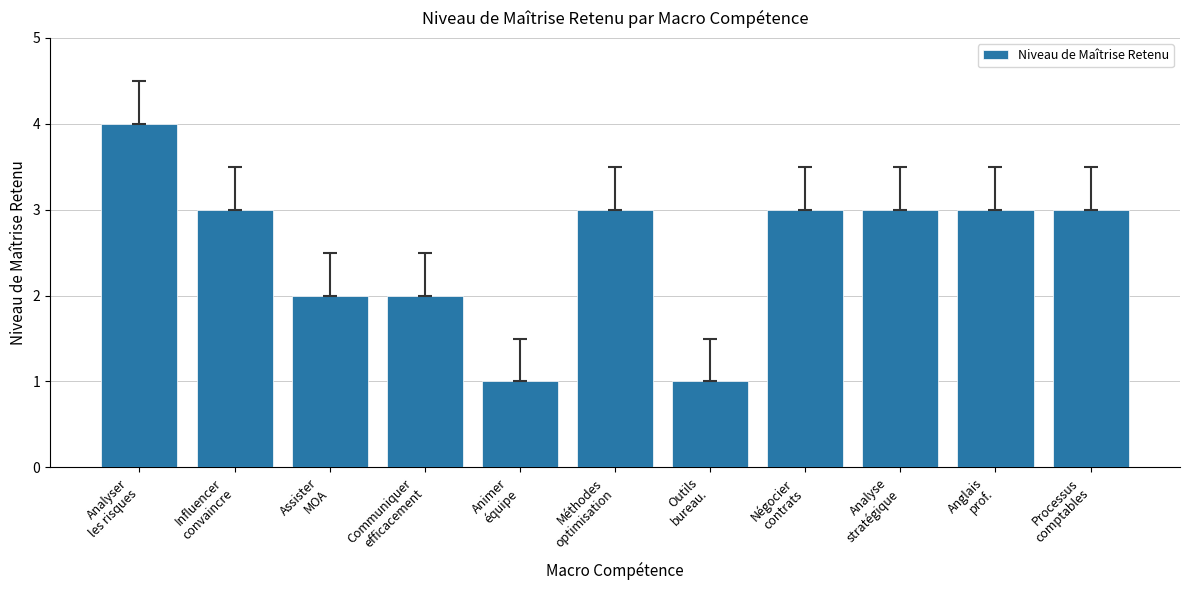

What is the maximum value shown in the chart?

4